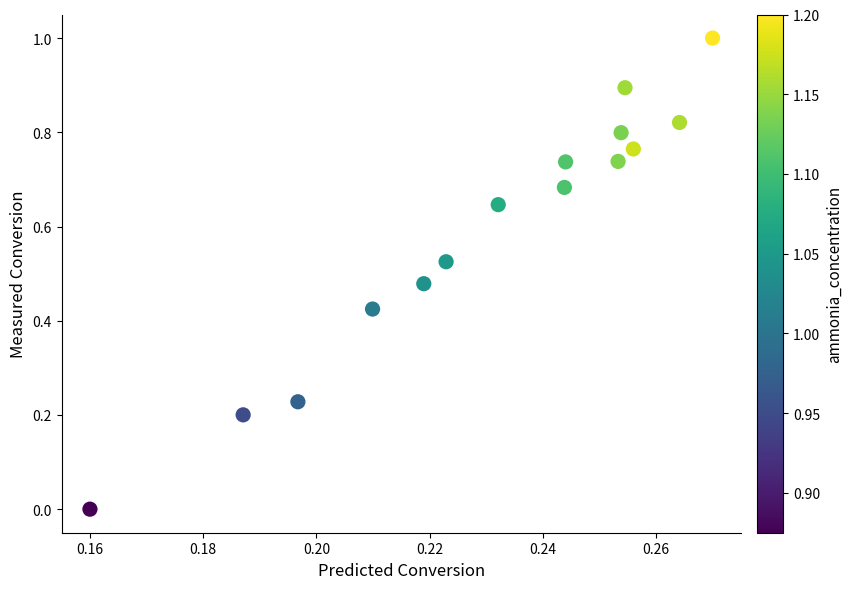

What is the range of Y values (max minus min)?

1.0